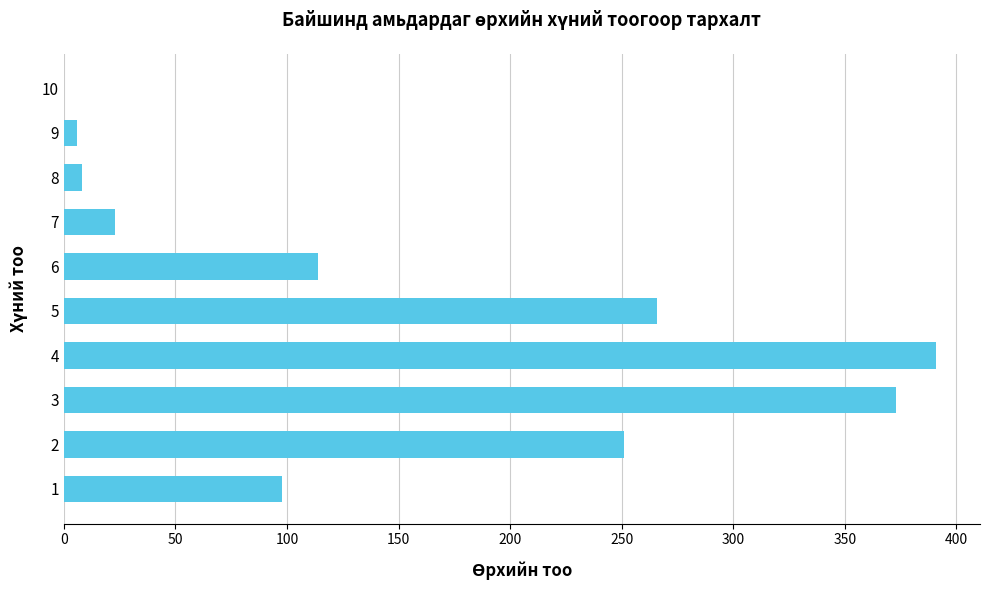

The value at 5 is 131. True or false?

False